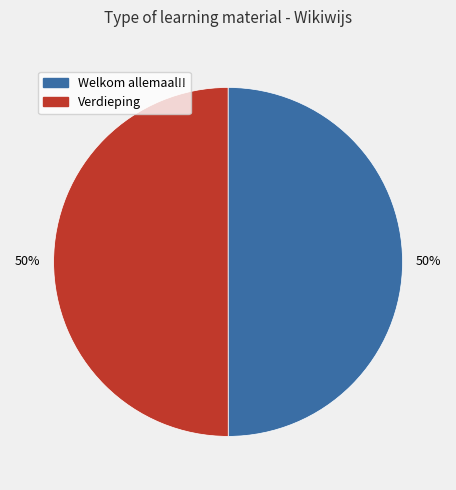

To the nearest percent, what portion does Welkom allemaal!! represent?

50%